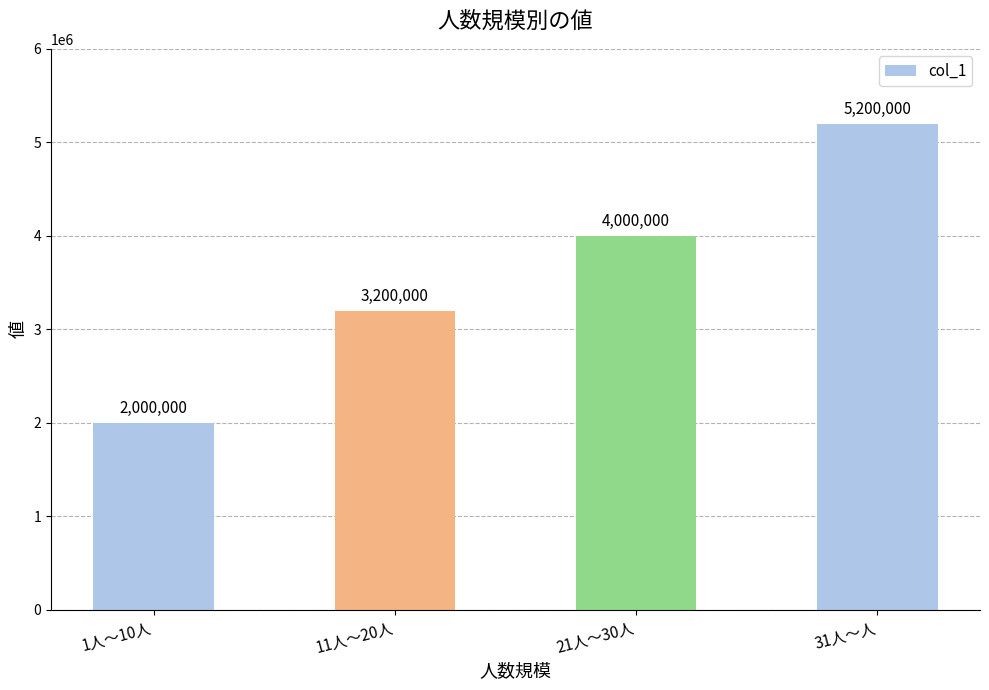

What is the difference between the maximum and minimum values?

3200000